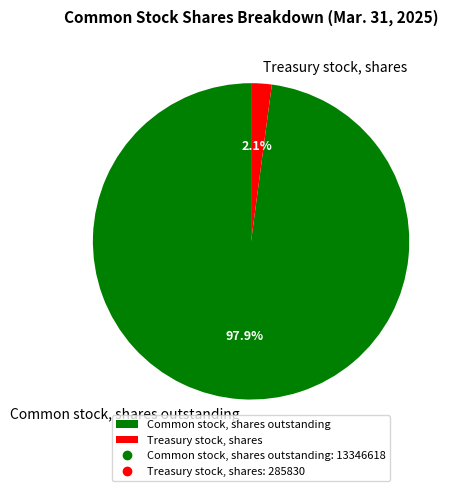

True or false: Treasury stock, shares accounts for 2% of the total.

True